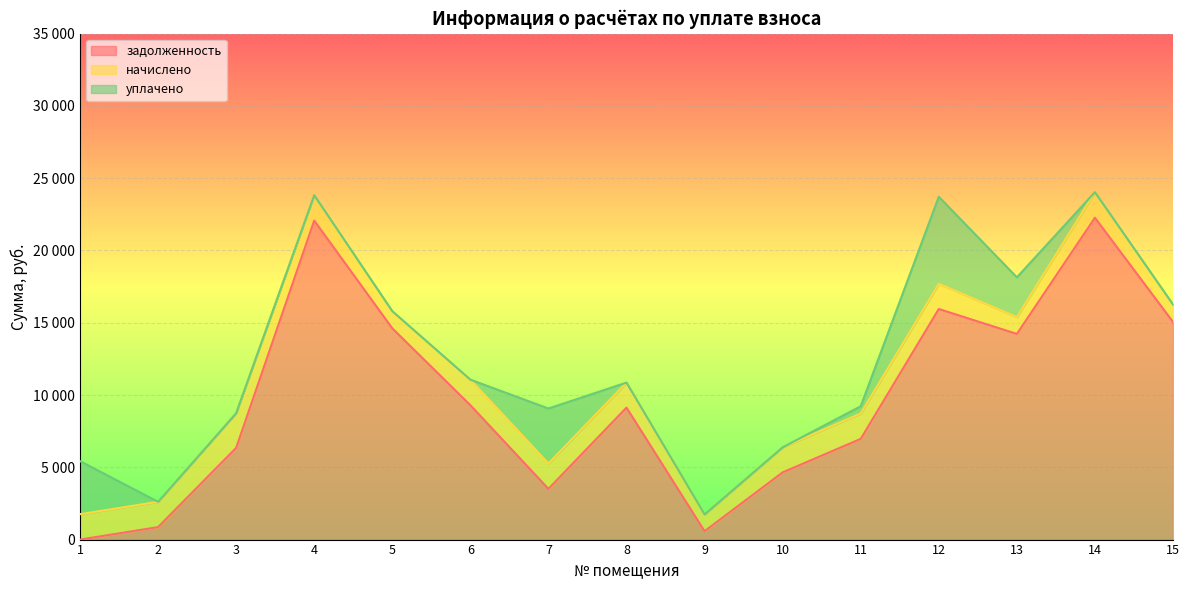

What are all the series names shown in the legend?

задолженность, начислено, уплачено